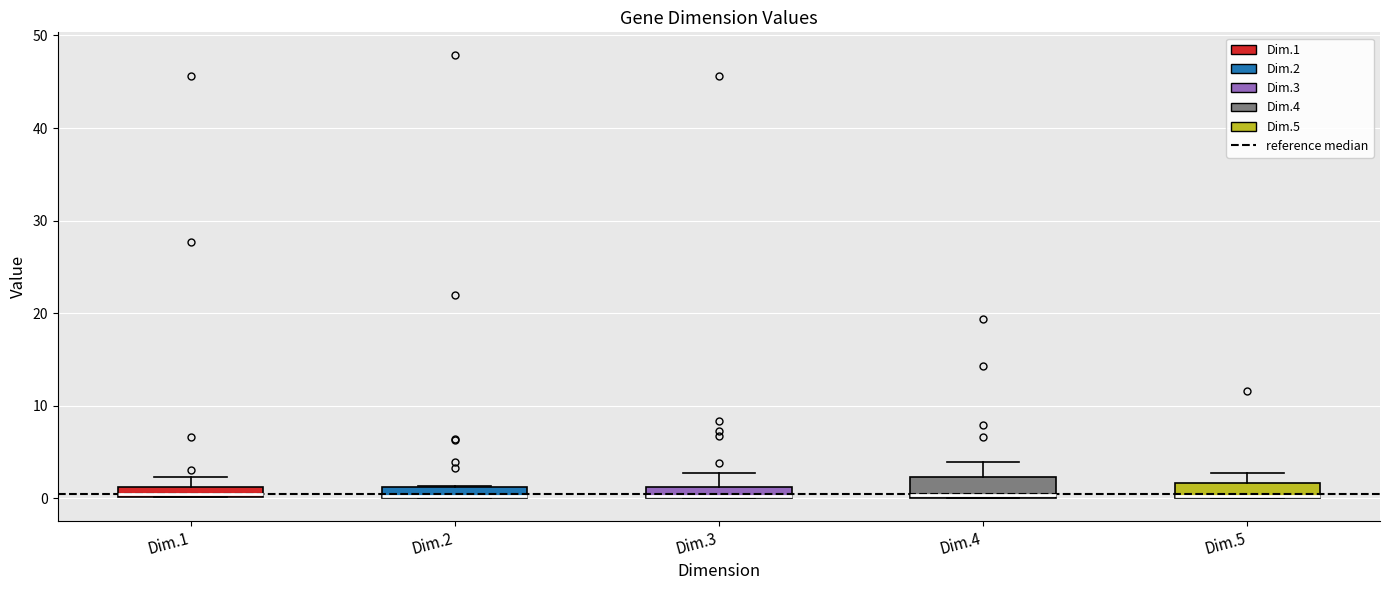

Where is the upper edge of the box for Dim.1 on the y-axis? The values are not printed on the chart, so give them approximately, as read against the axis.

1